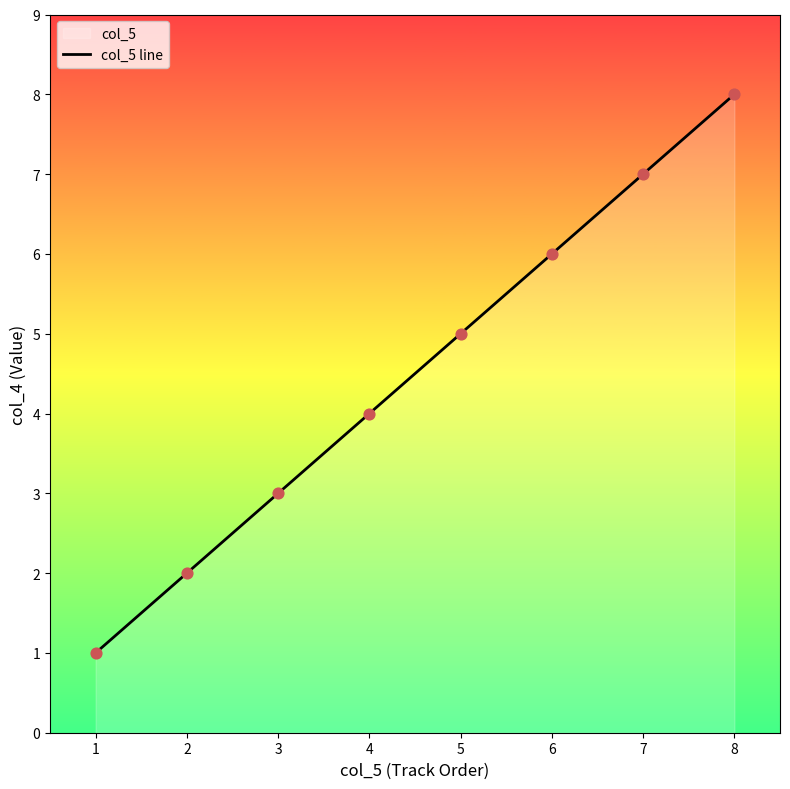

Which has a higher value, 2 or 4?

4